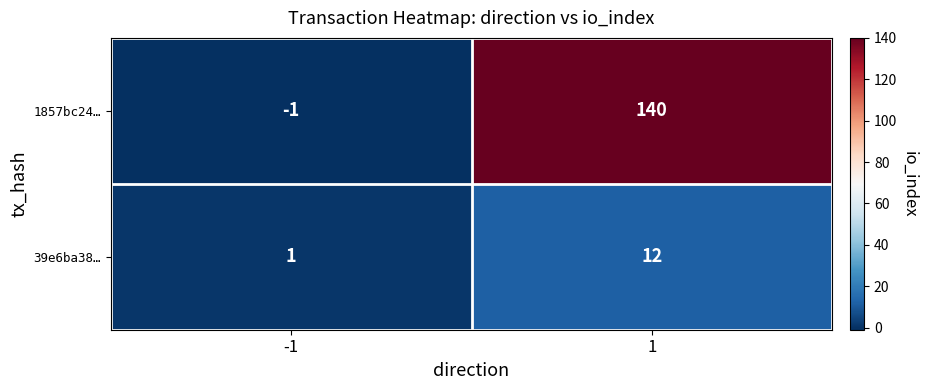

What is the difference between the maximum and minimum values in the 39e6ba38… series?

11